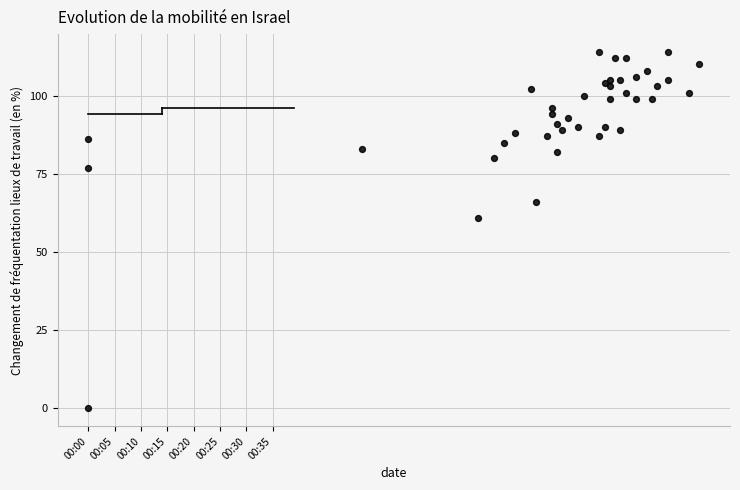

What Y value in the scatter plot is closest to 57?

61